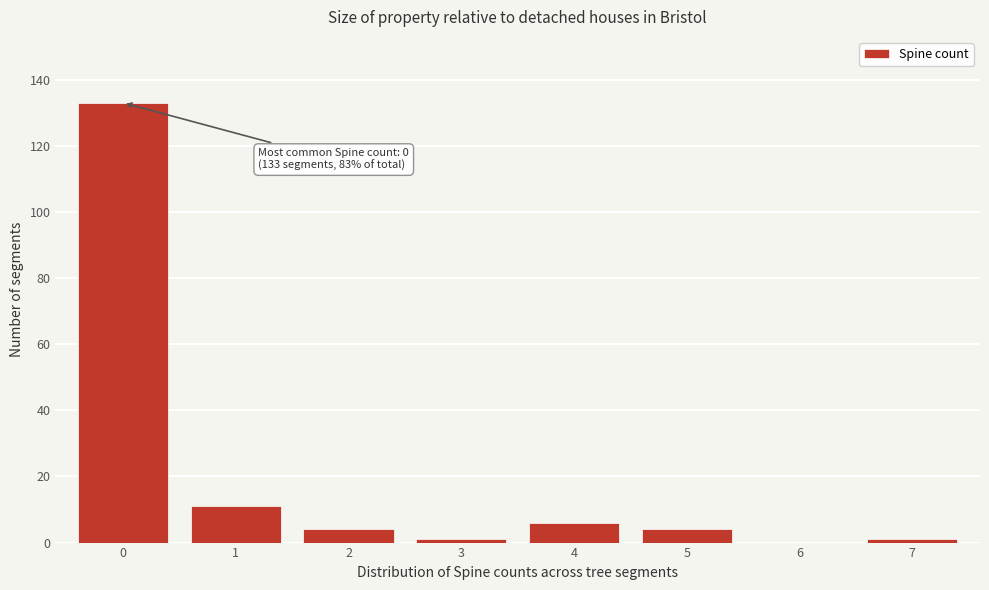

Reading right to left, list all the values displayed in this chart.

7=1	6=0	5=4	4=6	3=1	2=4	1=11	0=133